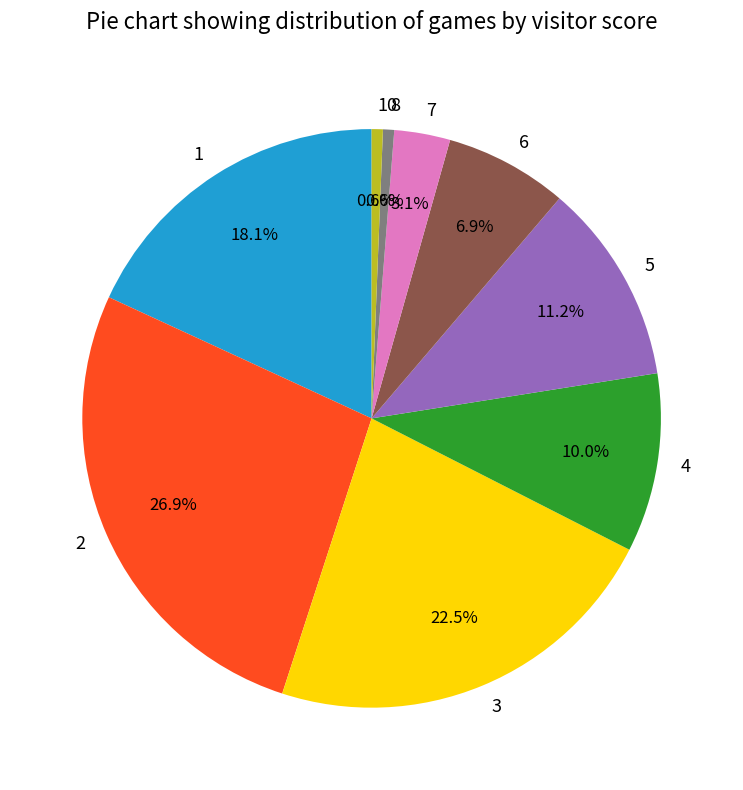

Which has a higher value, 3 or 1?

3